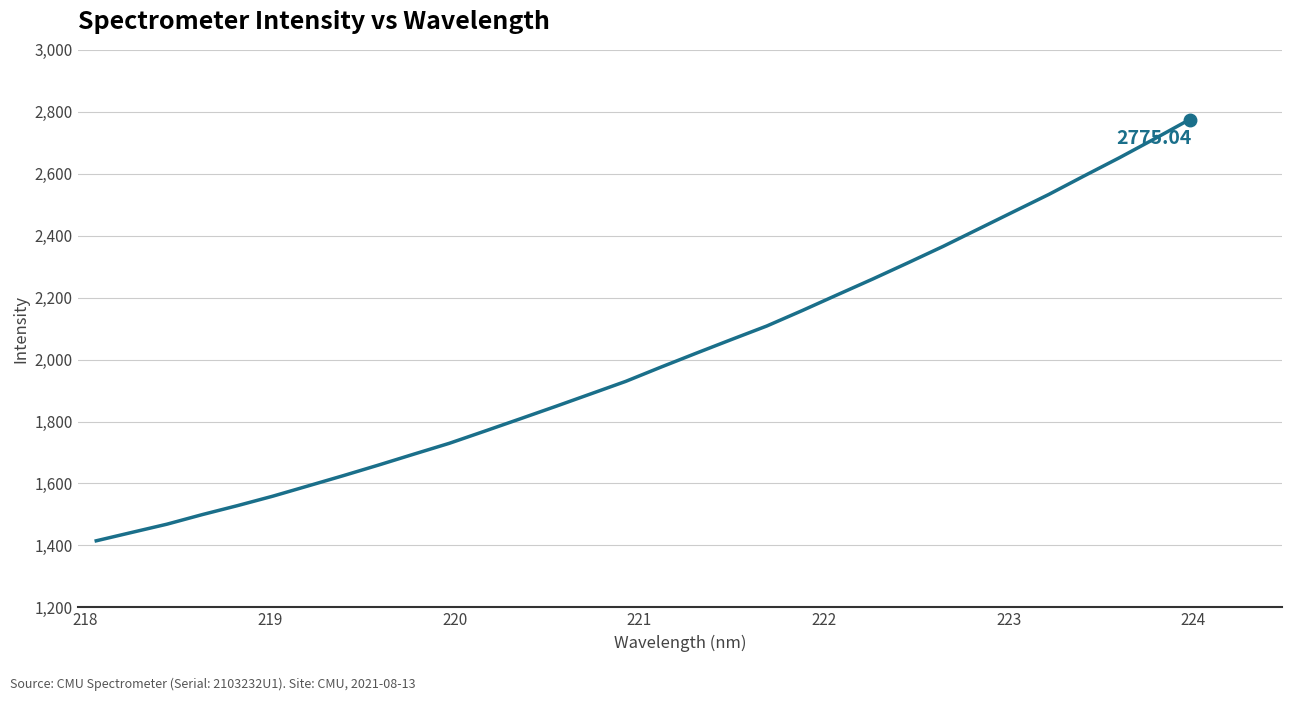

What is the minimum value shown in the chart?

1414.9